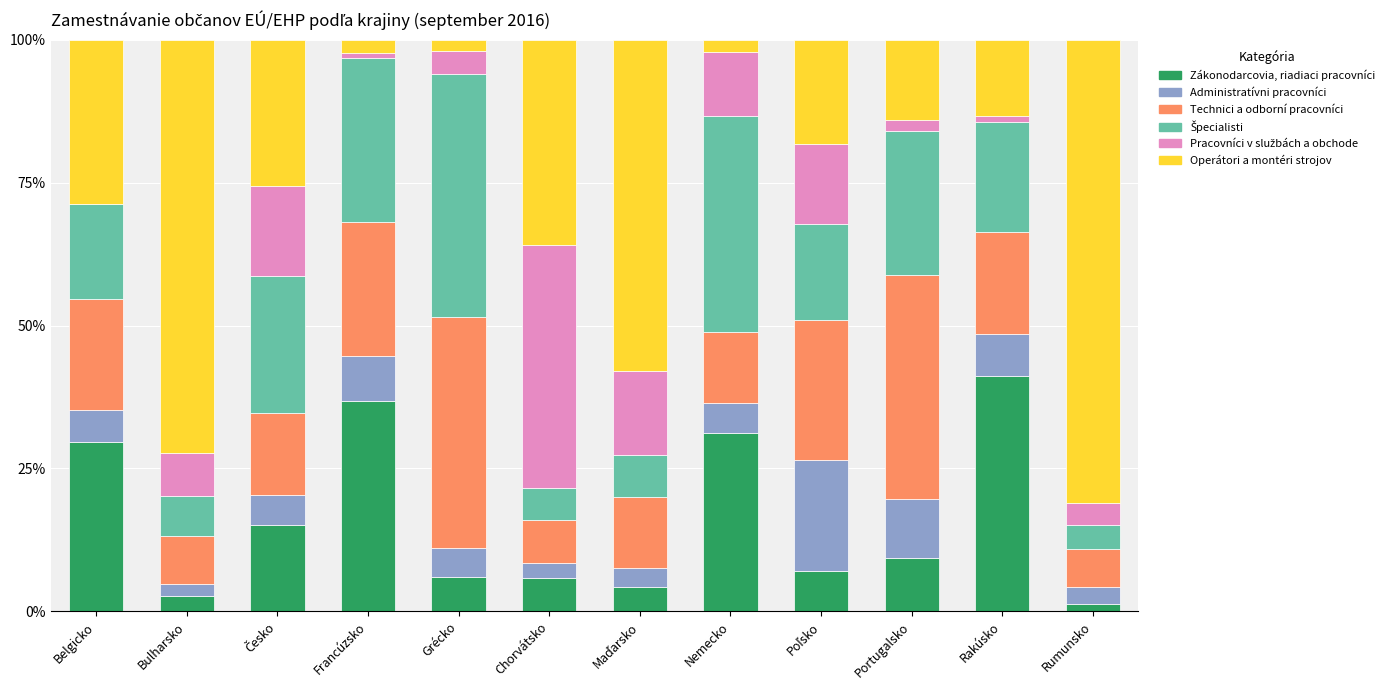

True or false: Zákonodarcovia, riadiaci pracovníci has a value of 31.3 at Nemecko.

True